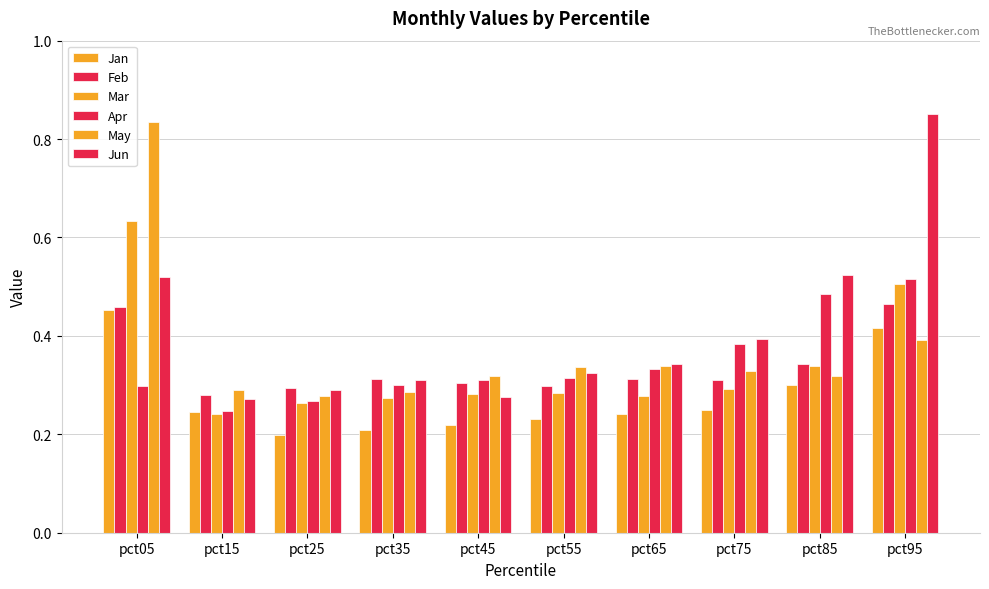

List the series in order of their peak value, lowest first.

Jan, Feb, Apr, Mar, May, Jun